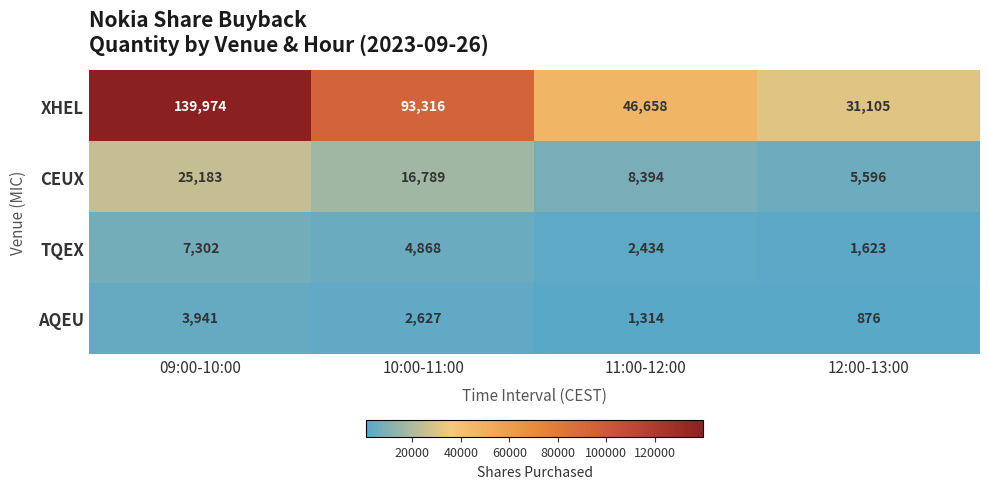

Which label corresponds to the largest value in the chart?

09:00-10:00